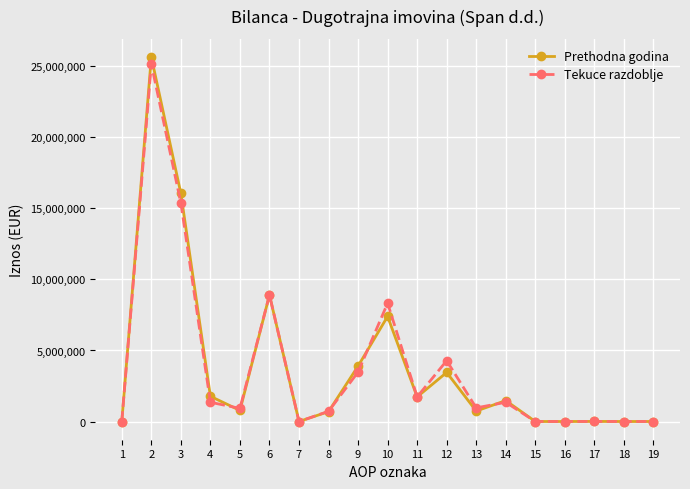

Where is the first local minimum for Tekuce razdoblje?

5